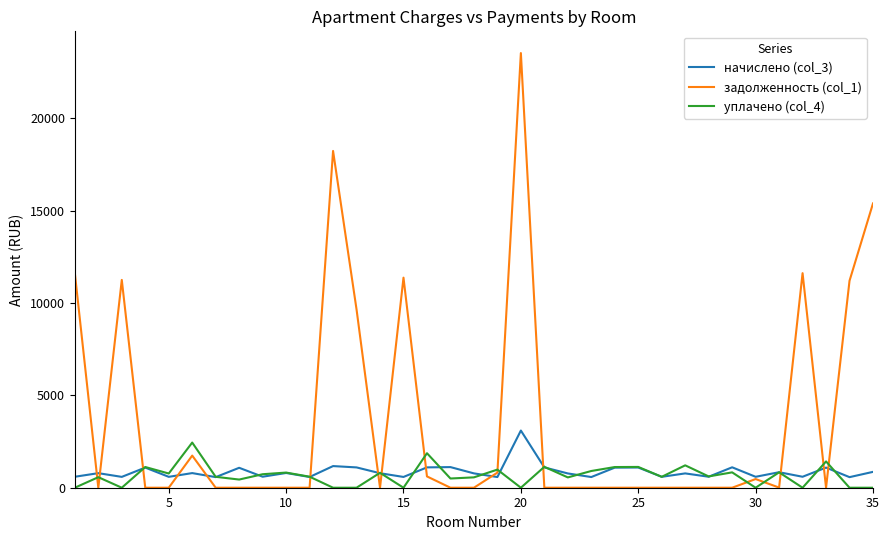

Which series has the largest total across all categories?

задолженность (col_1)